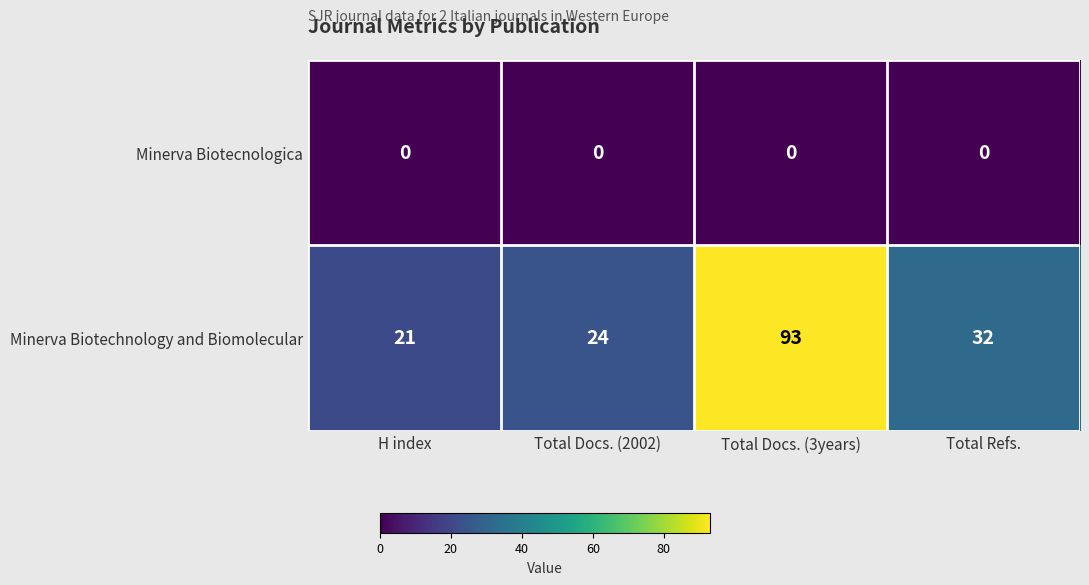

Is it true that Minerva Biotechnology and Biomolecular equals 32 at Total Refs.?

True